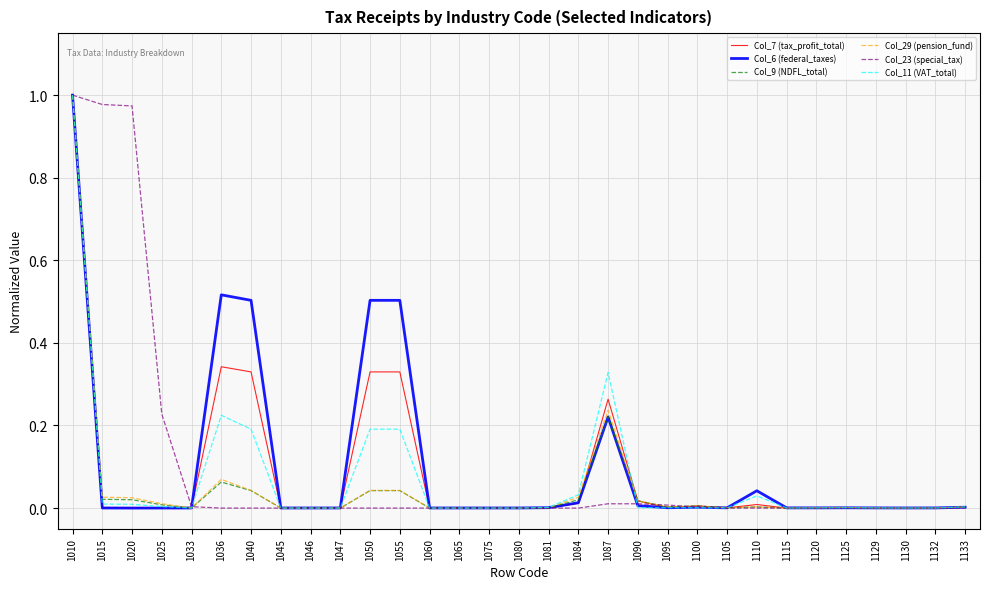

Does the chart have visible grid lines?

Yes